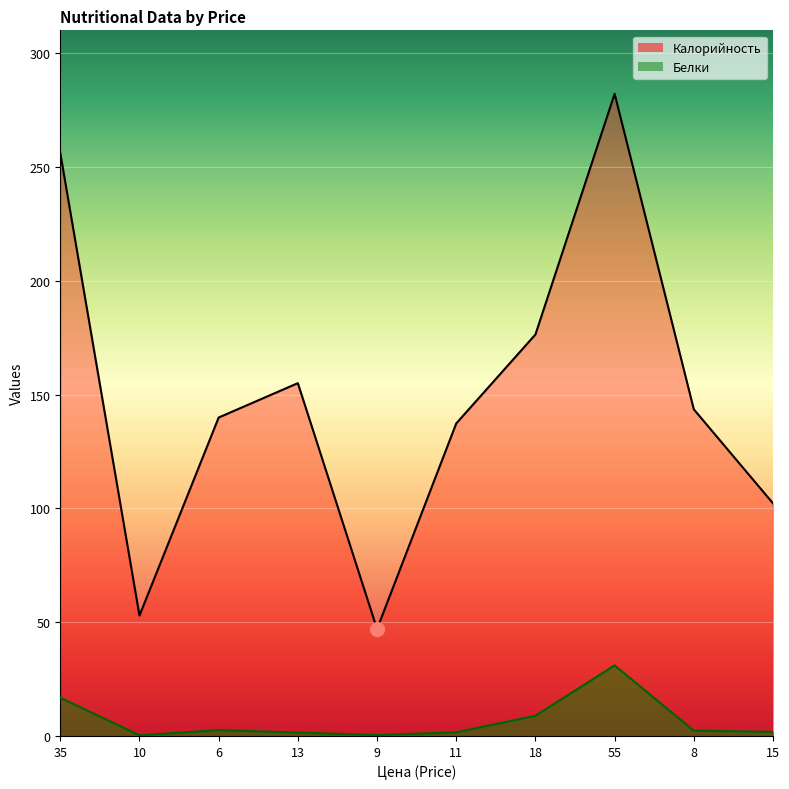

What is the sum of the Белки values at 11 and 13?

3.1